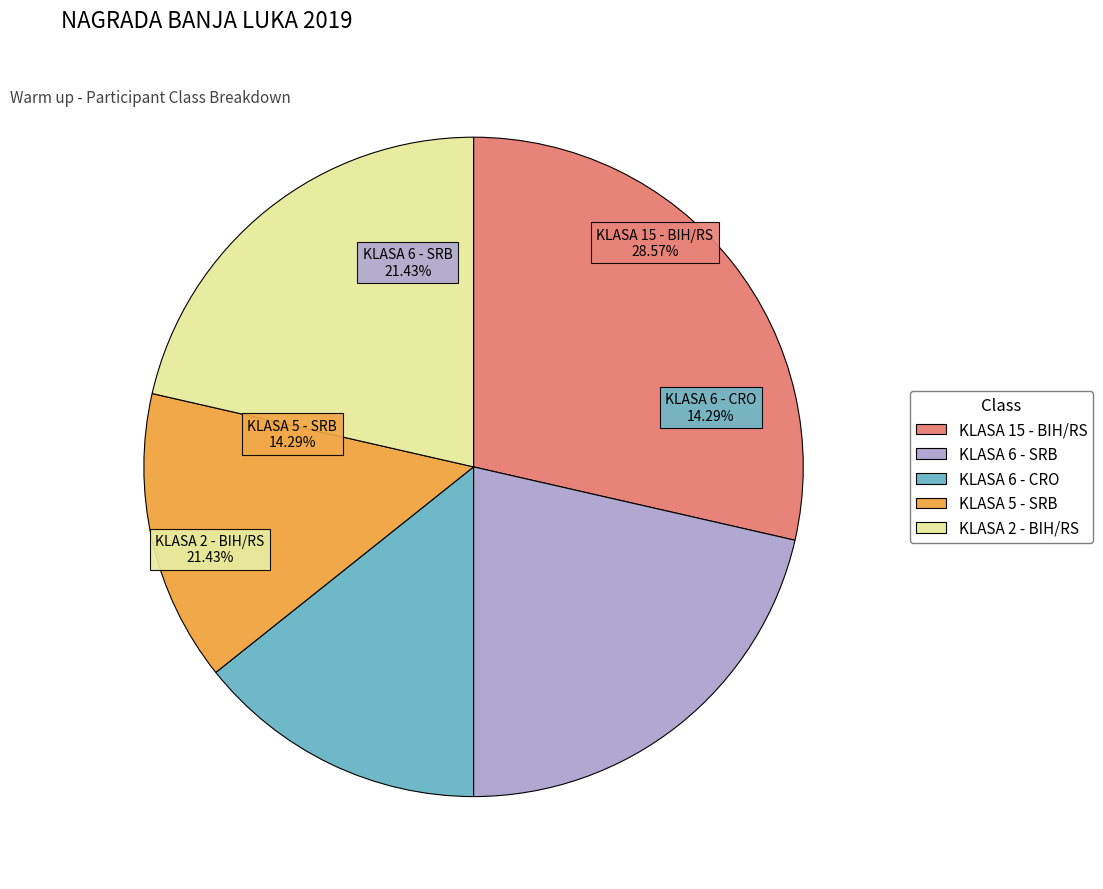

What is the smallest slice in the pie chart?

KLASA 6 - CRO